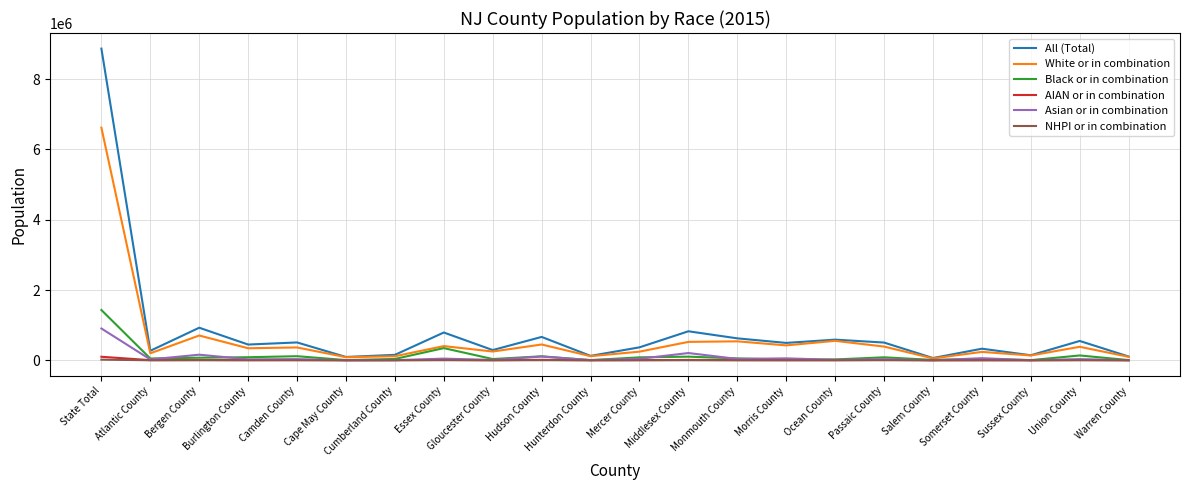

What value does the White or in combination series have at Monmouth County, to the nearest 50?

539200